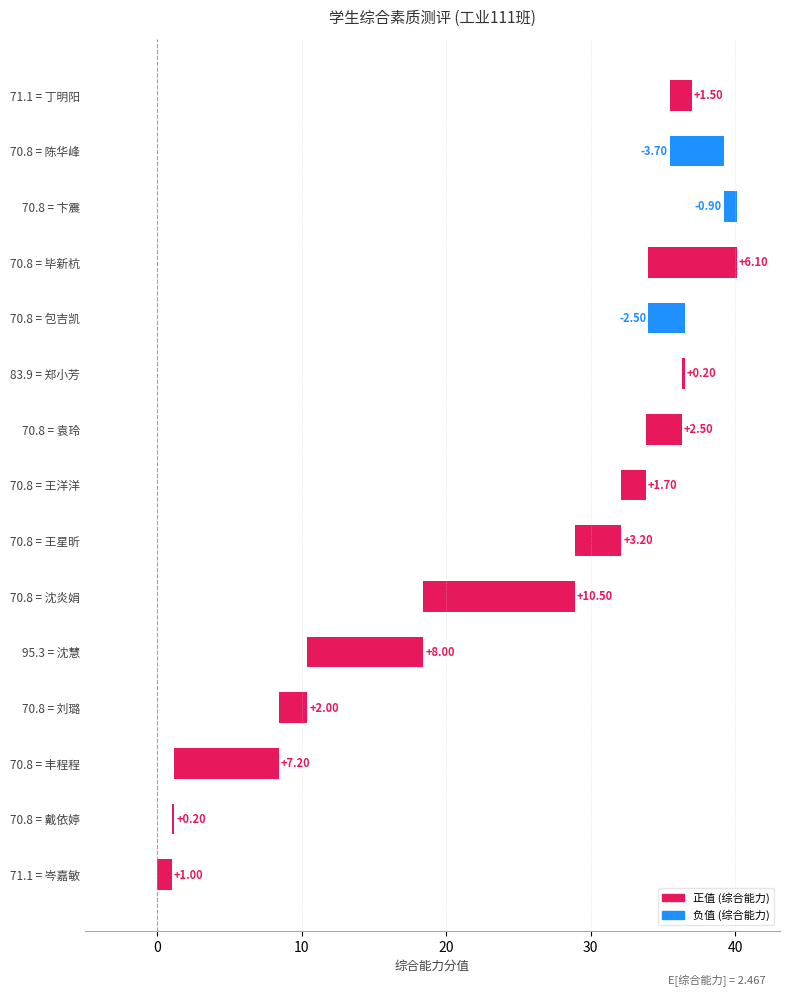

Reading left to right, list all the values displayed in this chart.

1.0	0.2	7.2	2.0	8.0	10.5	3.2	1.7	2.5	0.2	-2.5	6.1	-0.9	-3.7	1.5